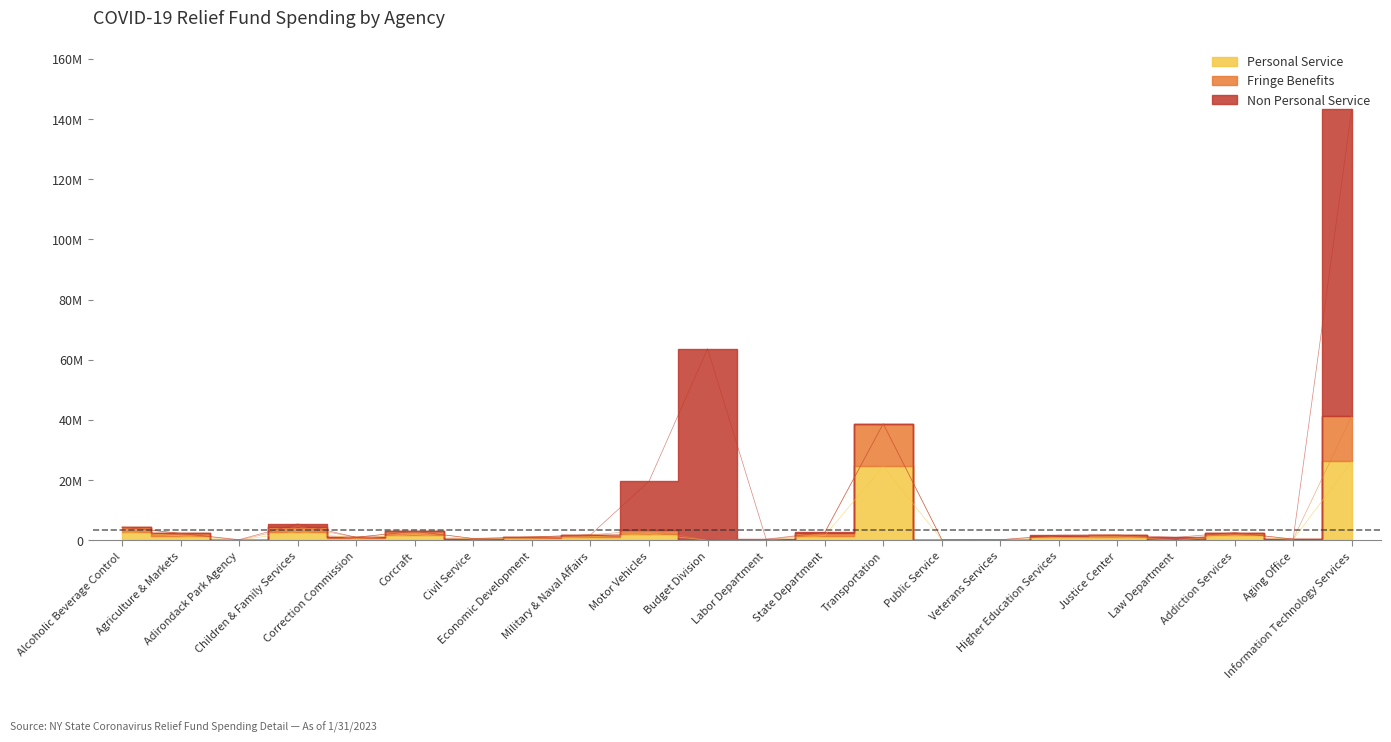

At which category does Fringe Benefits reach its first local valley?

Adirondack Park Agency